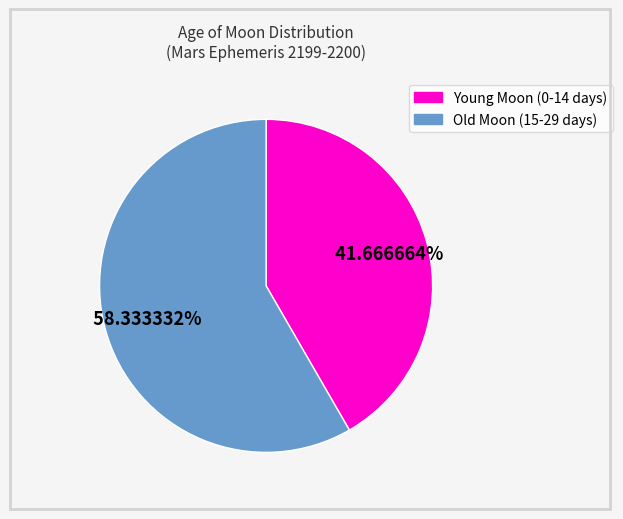

Is there a majority slice in this chart?

Yes